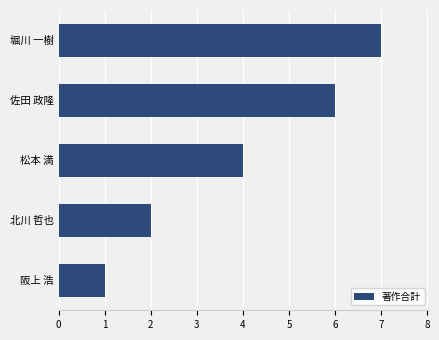

The chart shows a value of 10 at 佐田 政隆. True or false?

False